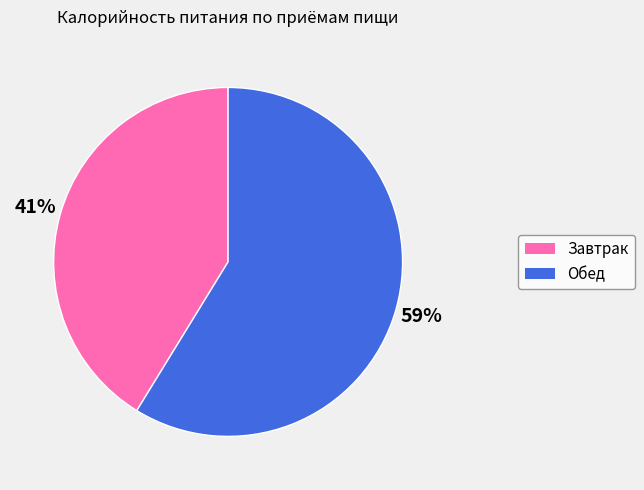

To the nearest percent, what portion does Завтрак represent?

41%